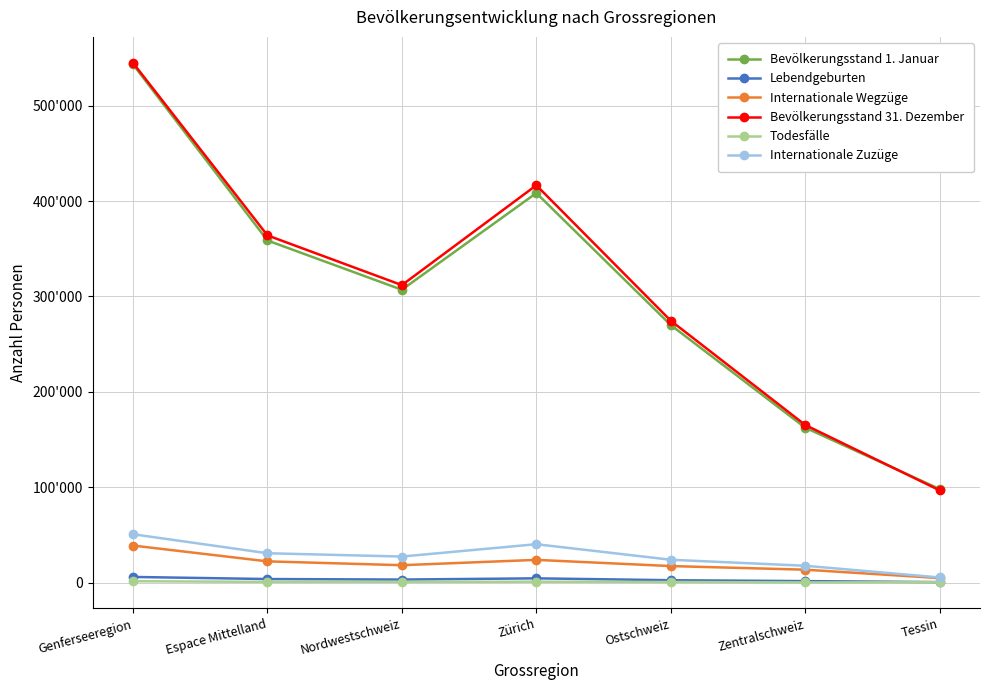

What is the difference between the Lebendgeburten values at Genferseeregion and Tessin?

5423